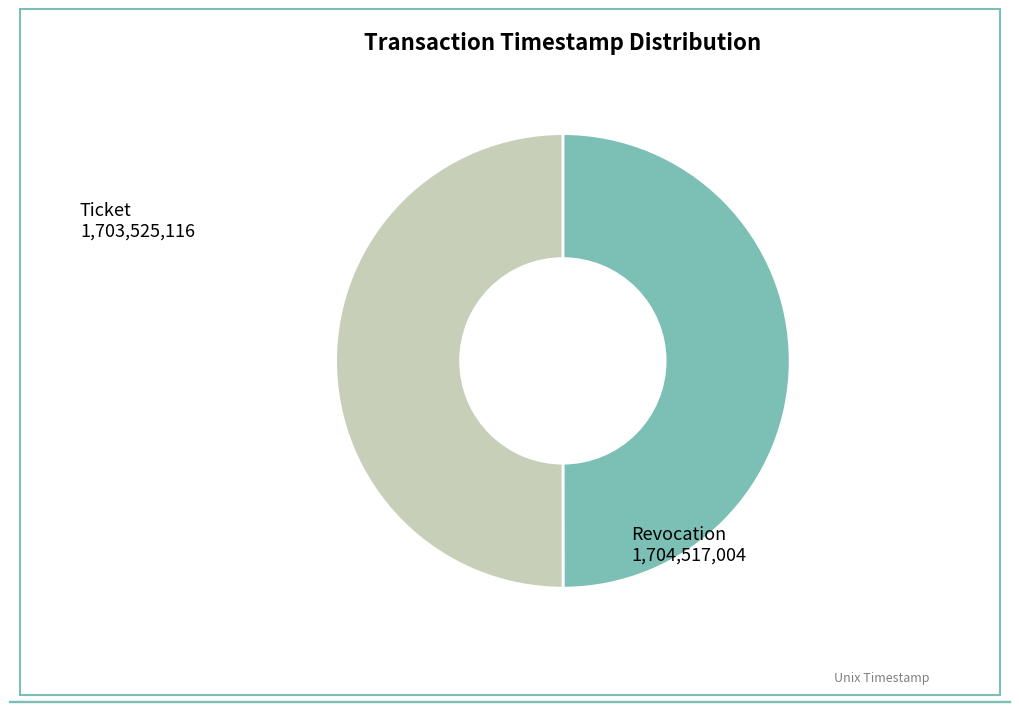

Approximately how many times larger is the value at Ticket compared to Revocation?

1.0